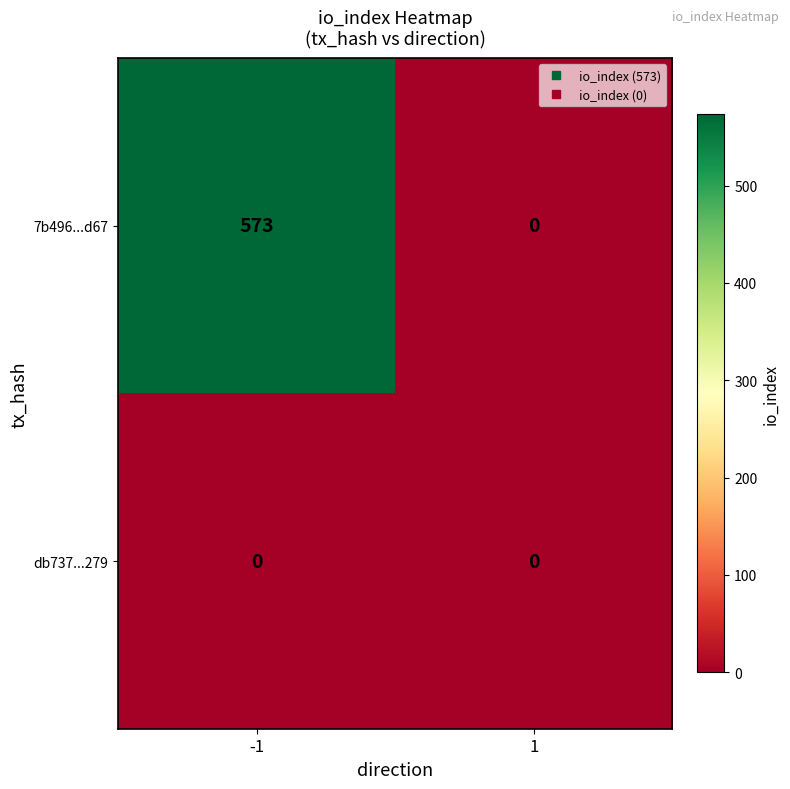

Which series has the largest total across all categories?

7b496...d67